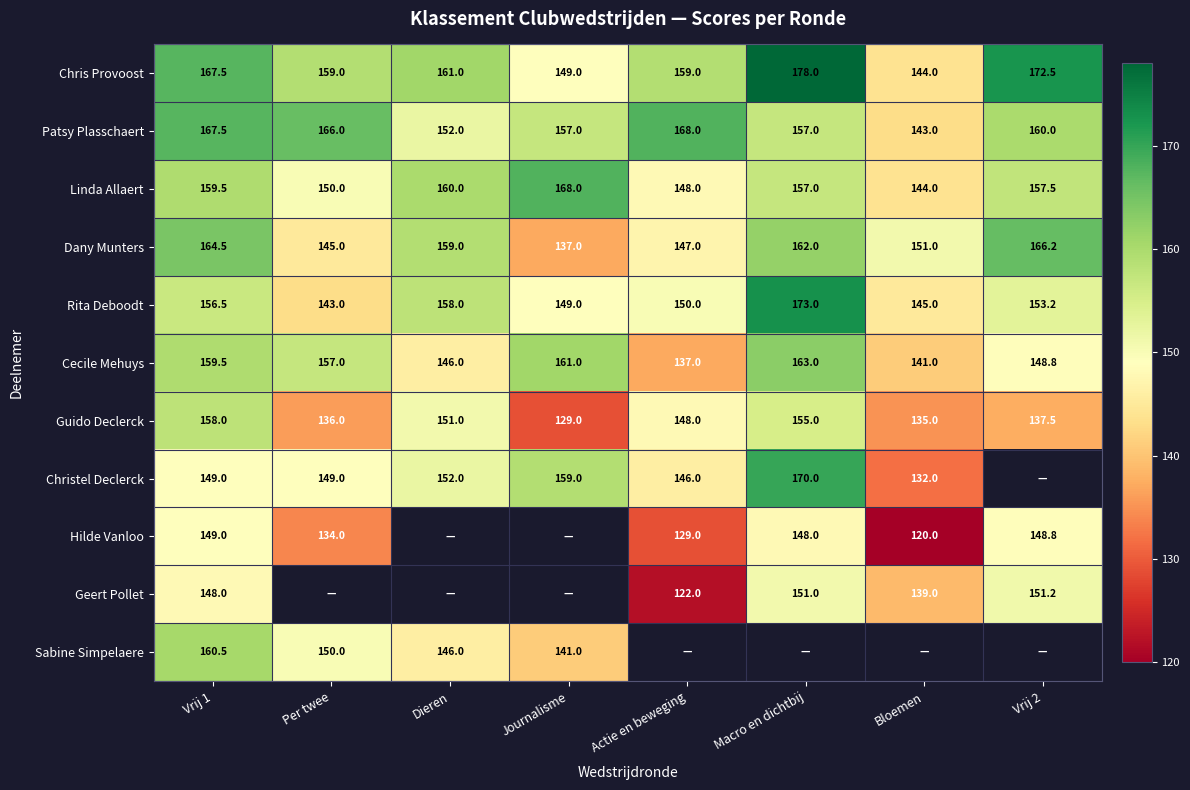

What is the greatest value displayed?

178.0